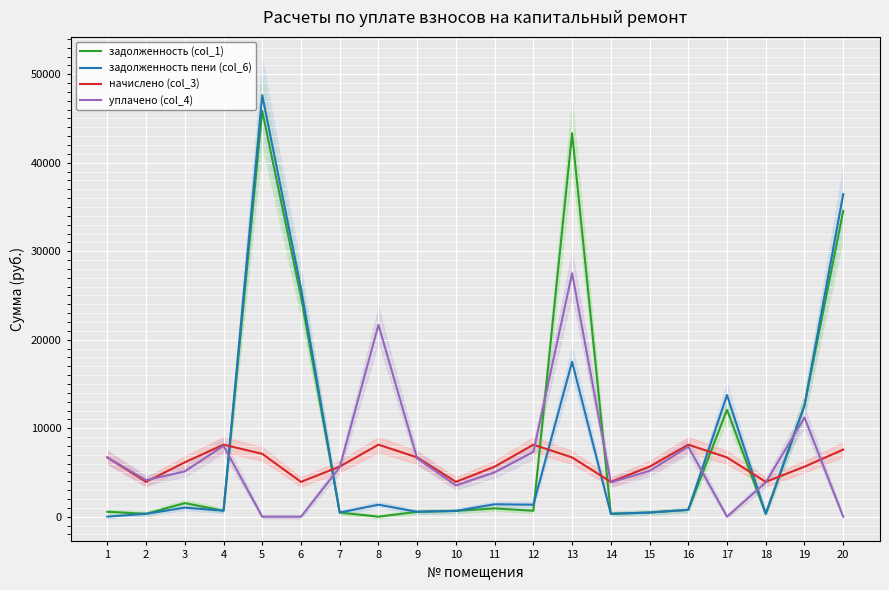

What is the total value across all series at 6?

54634.8